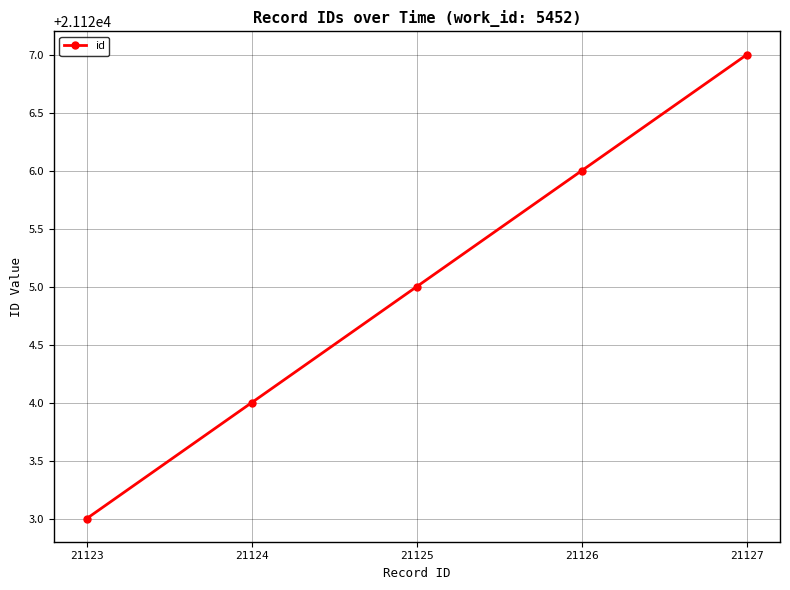

List the labels in order of value, smallest first.

21123, 21124, 21125, 21126, 21127